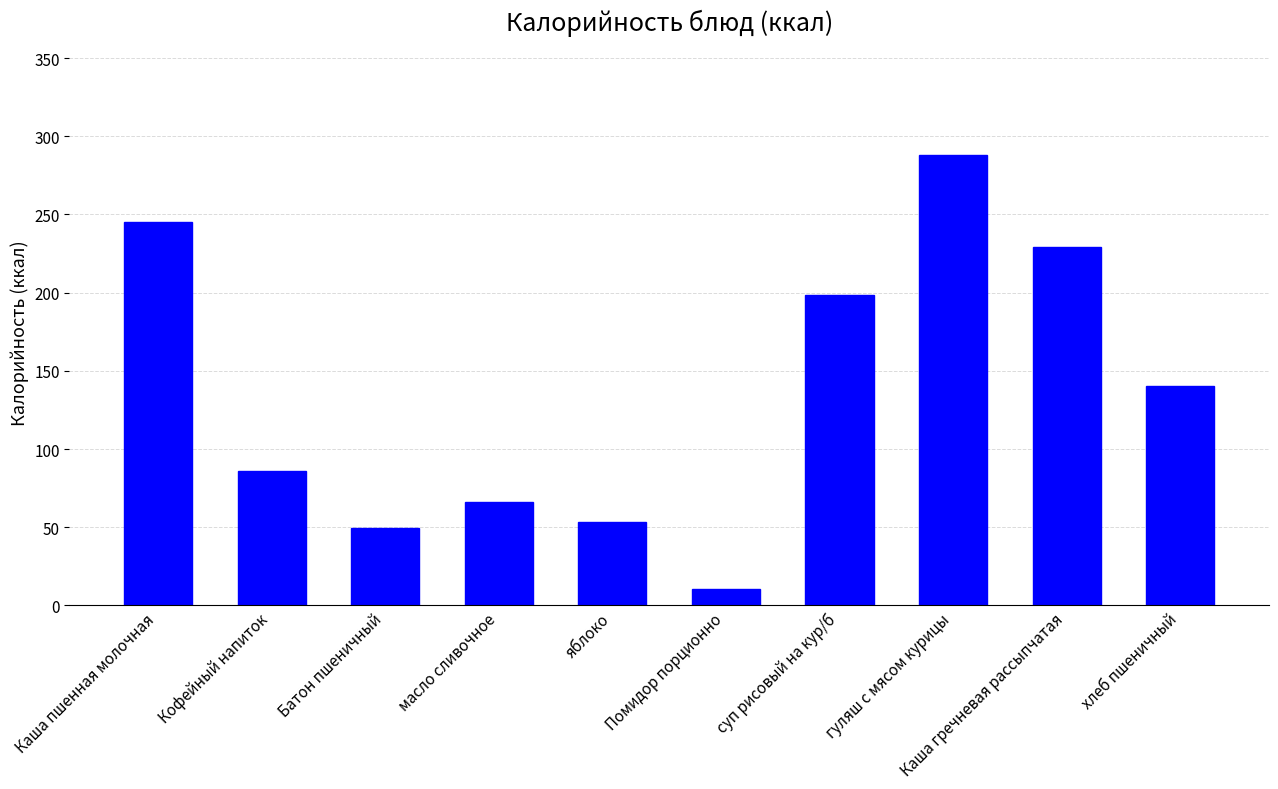

What is the maximum value shown in the chart?

288.1